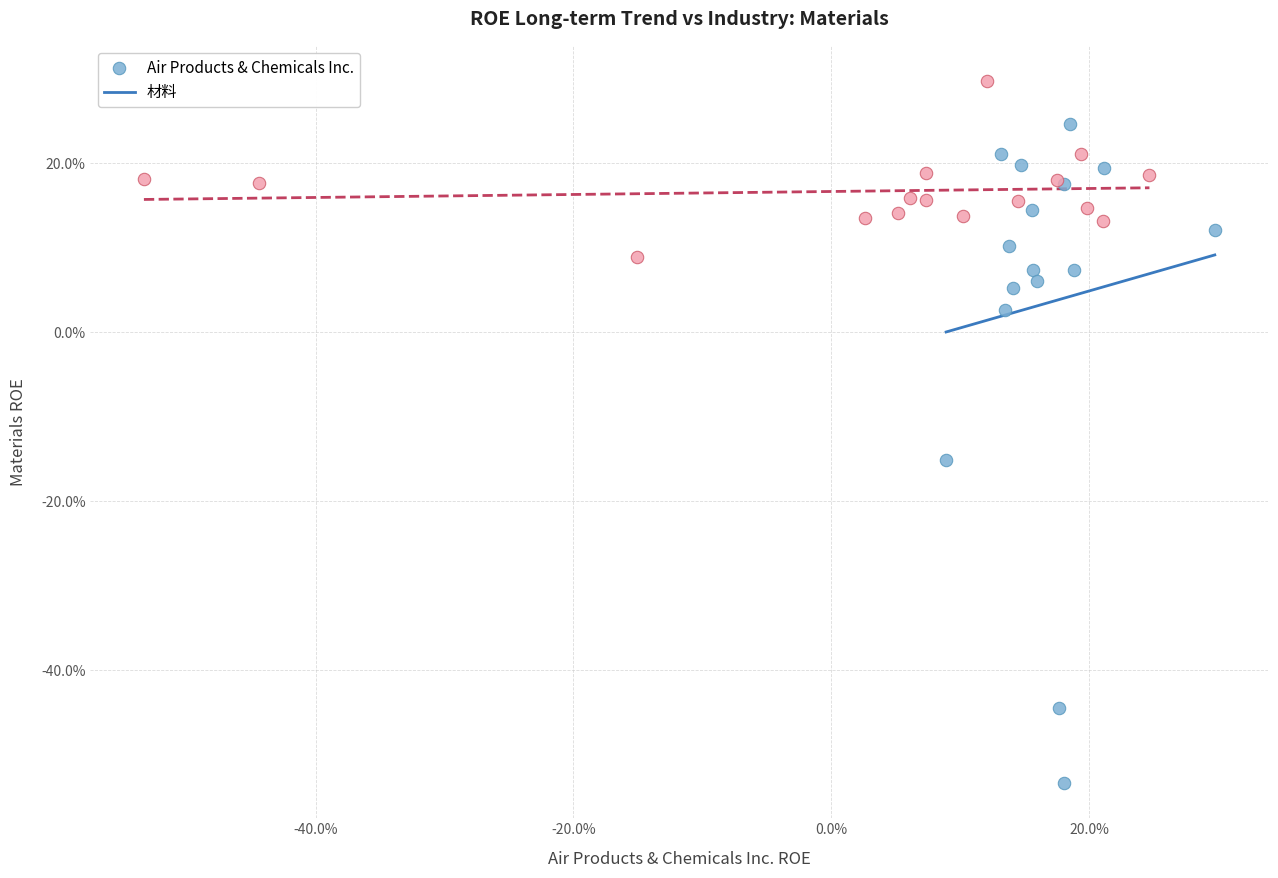

What are all the series names shown in the legend?

Air Products & Chemicals Inc., 材料